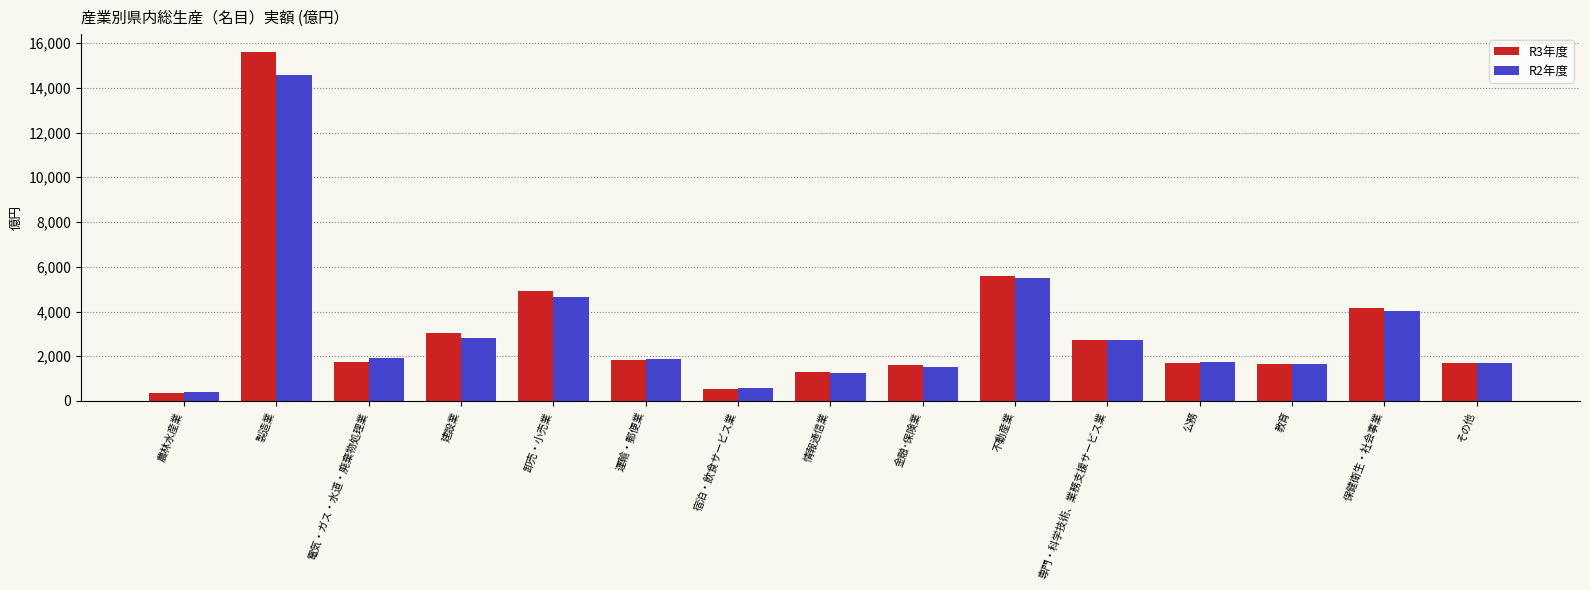

What is the label of the 14th bar from the right?

製造業